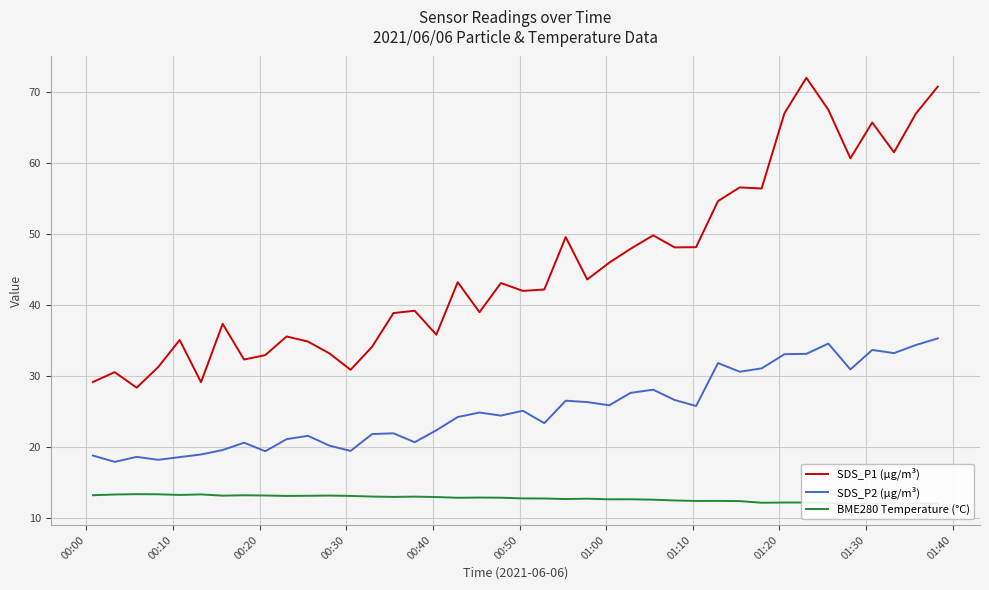

What is the difference between the maximum and minimum values in the BME280 Temperature (°C) series?

1.3